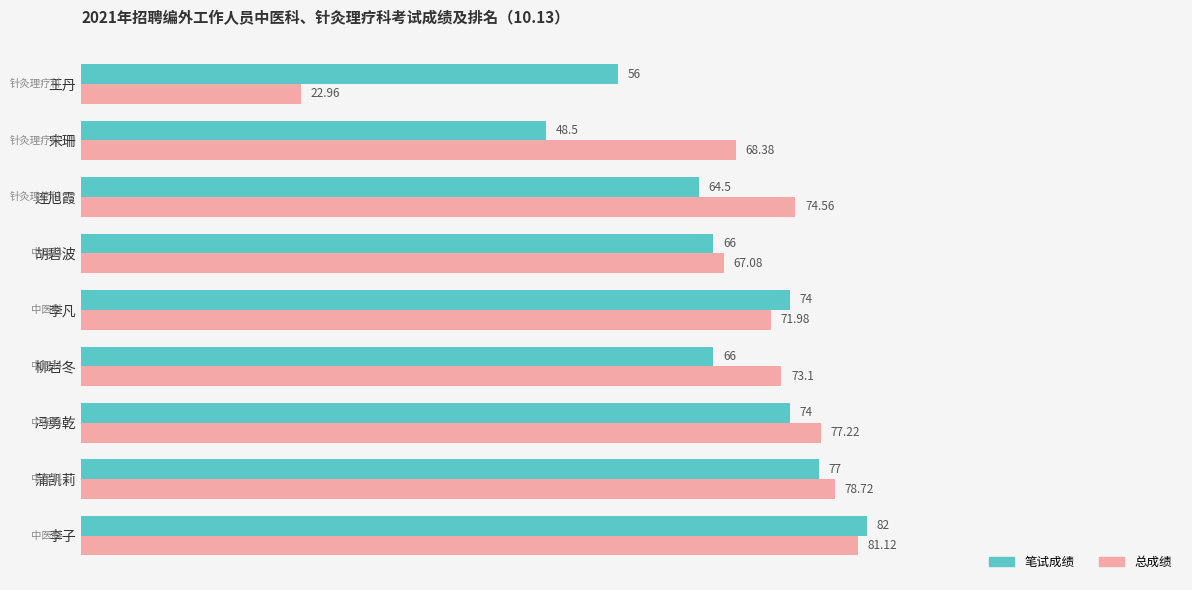

Which category has the highest value in the 笔试成绩 series?

李子